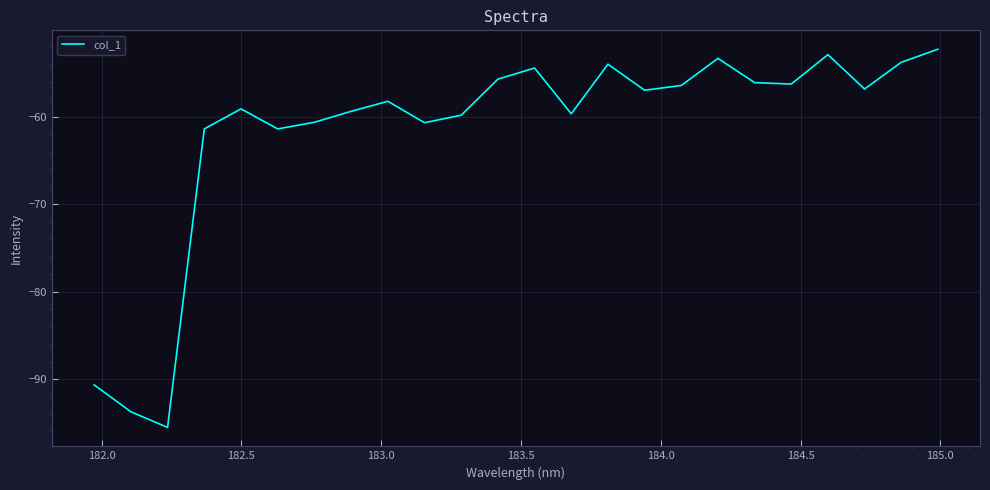

What is the minimum value shown in the chart?

-95.5